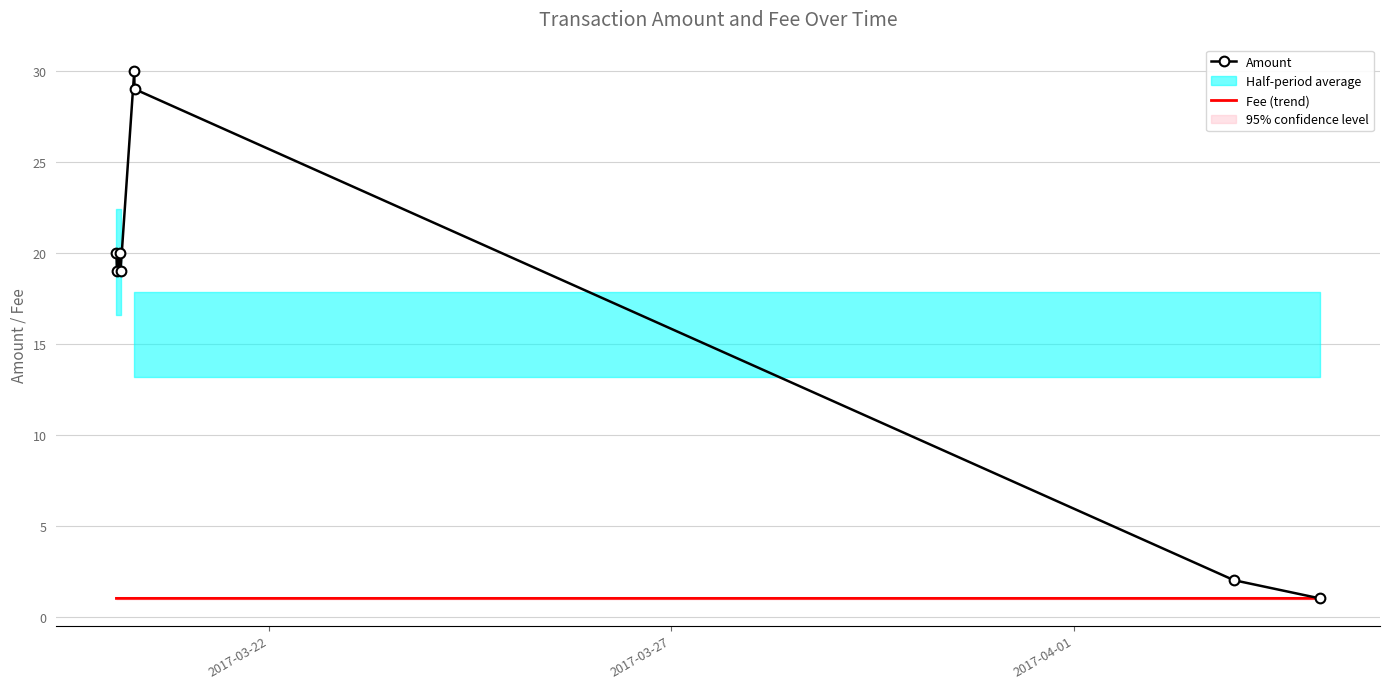

True or false: Amount and Fee (trend) cross at least once.

False